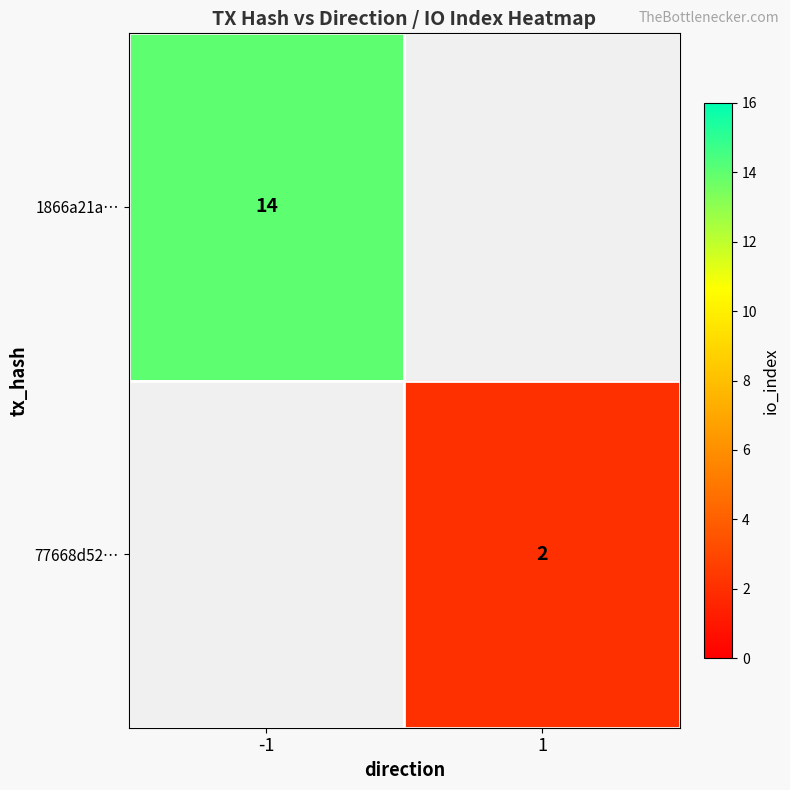

Is the value of 1866a21a… at -1 greater than the value of 77668d52… at 1?

Yes